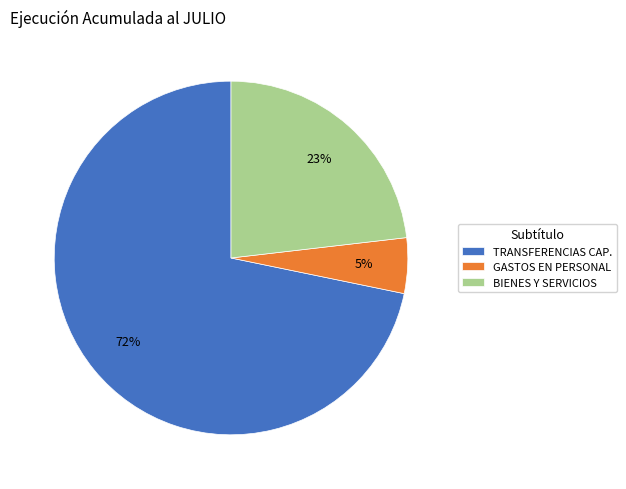

Which has a higher value, TRANSFERENCIAS CAP. or BIENES Y SERVICIOS?

TRANSFERENCIAS CAP.